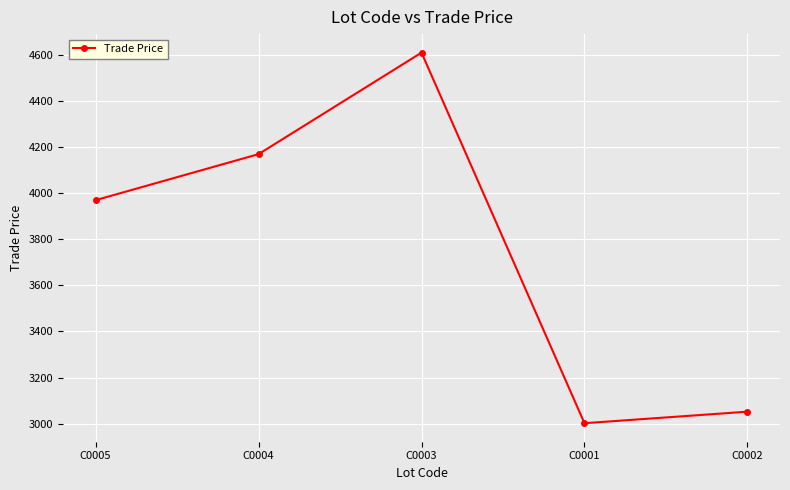

Where does the data first go above 3969?

C0005